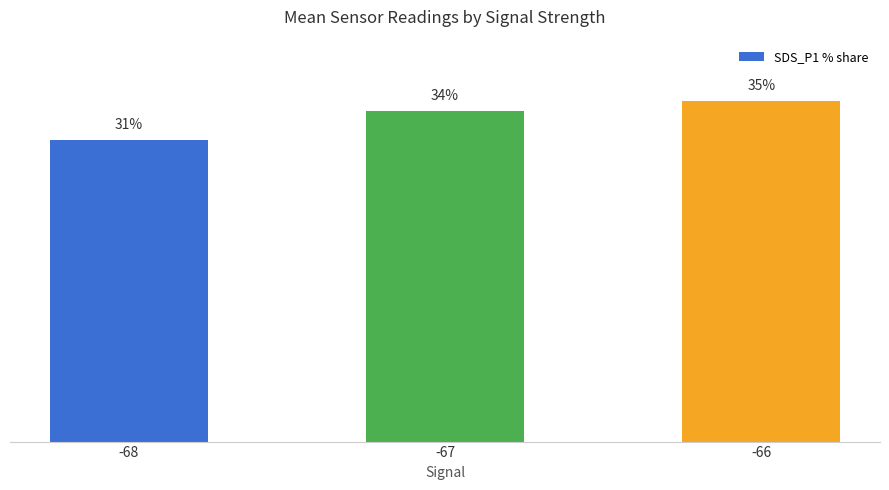

List the labels in order of value, smallest first.

-68, -67, -66